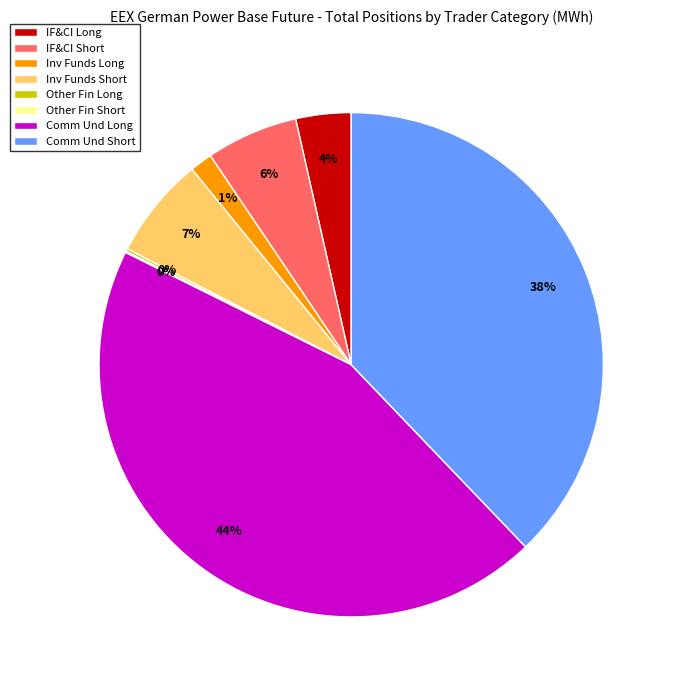

Combined, do Comm Und Long and Comm Und Short account for over 50%?

Yes